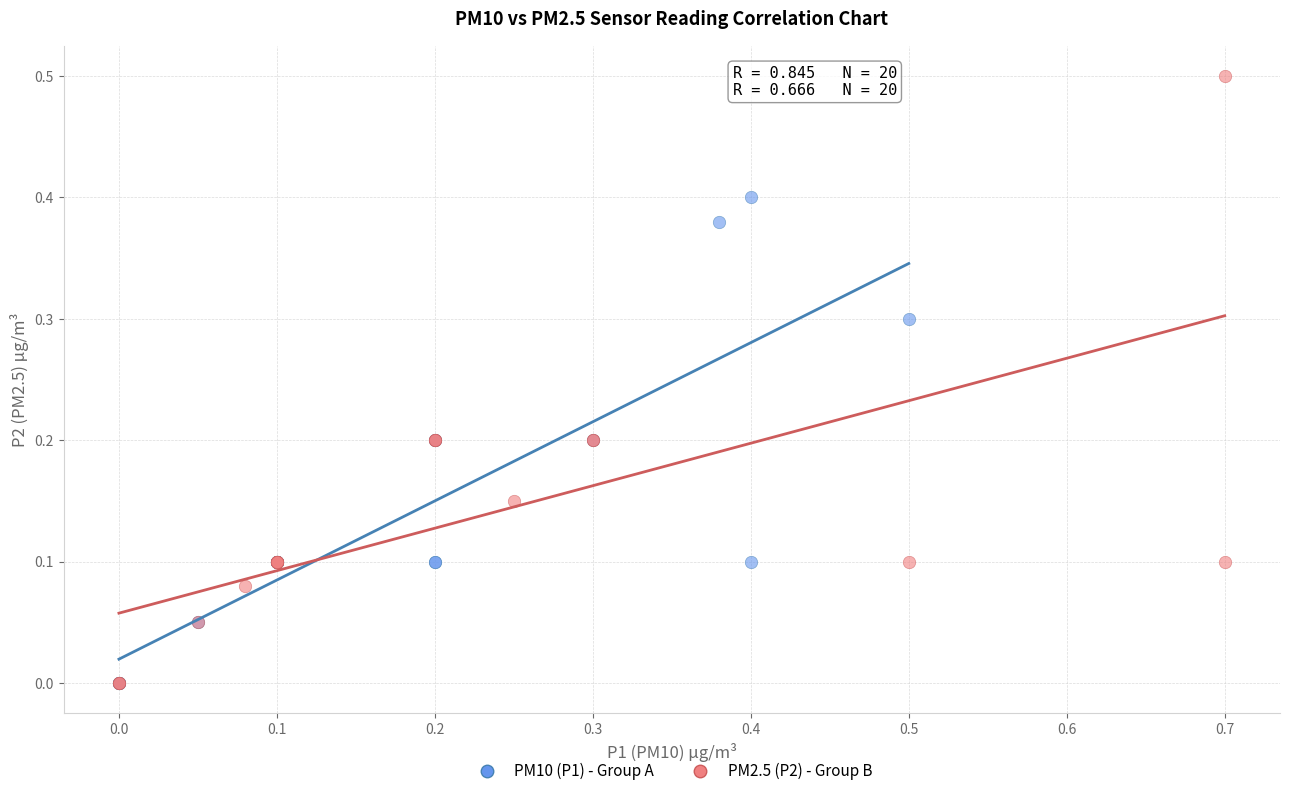

Which series has the widest spread of Y values?

PM2.5 (P2) - Group B